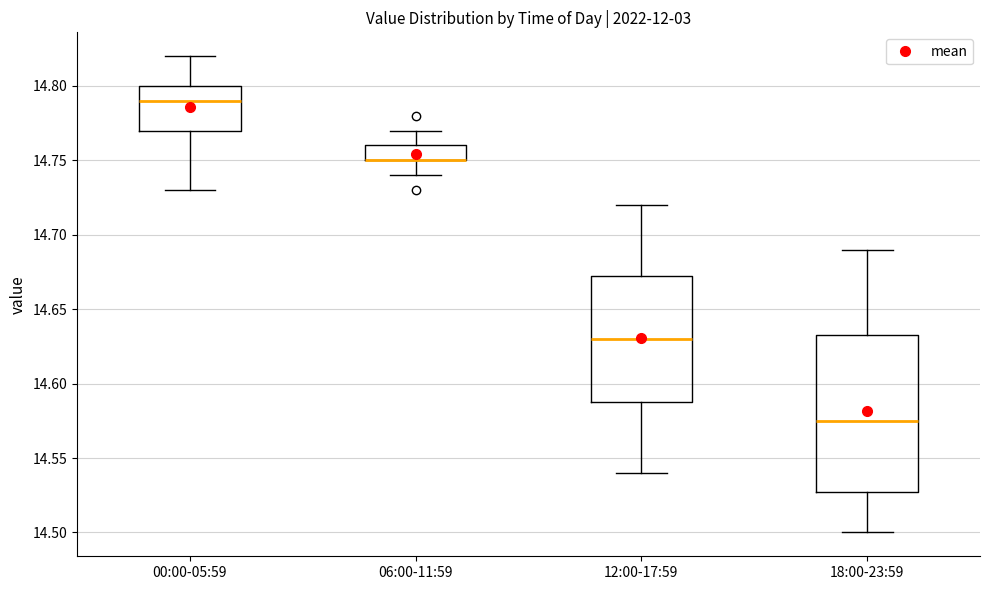

Where does the median line of the box for 00:00-05:59 sit on the y-axis? The values are not printed on the chart, so give them approximately, as read against the axis.

14.790